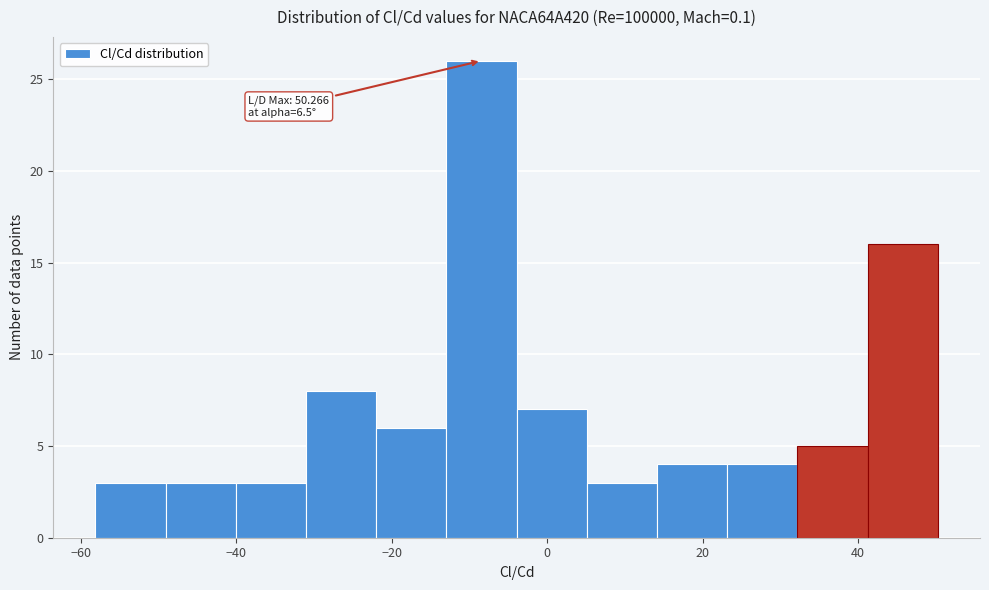

Which range on the x-axis has the tallest bar?

-12 to -4